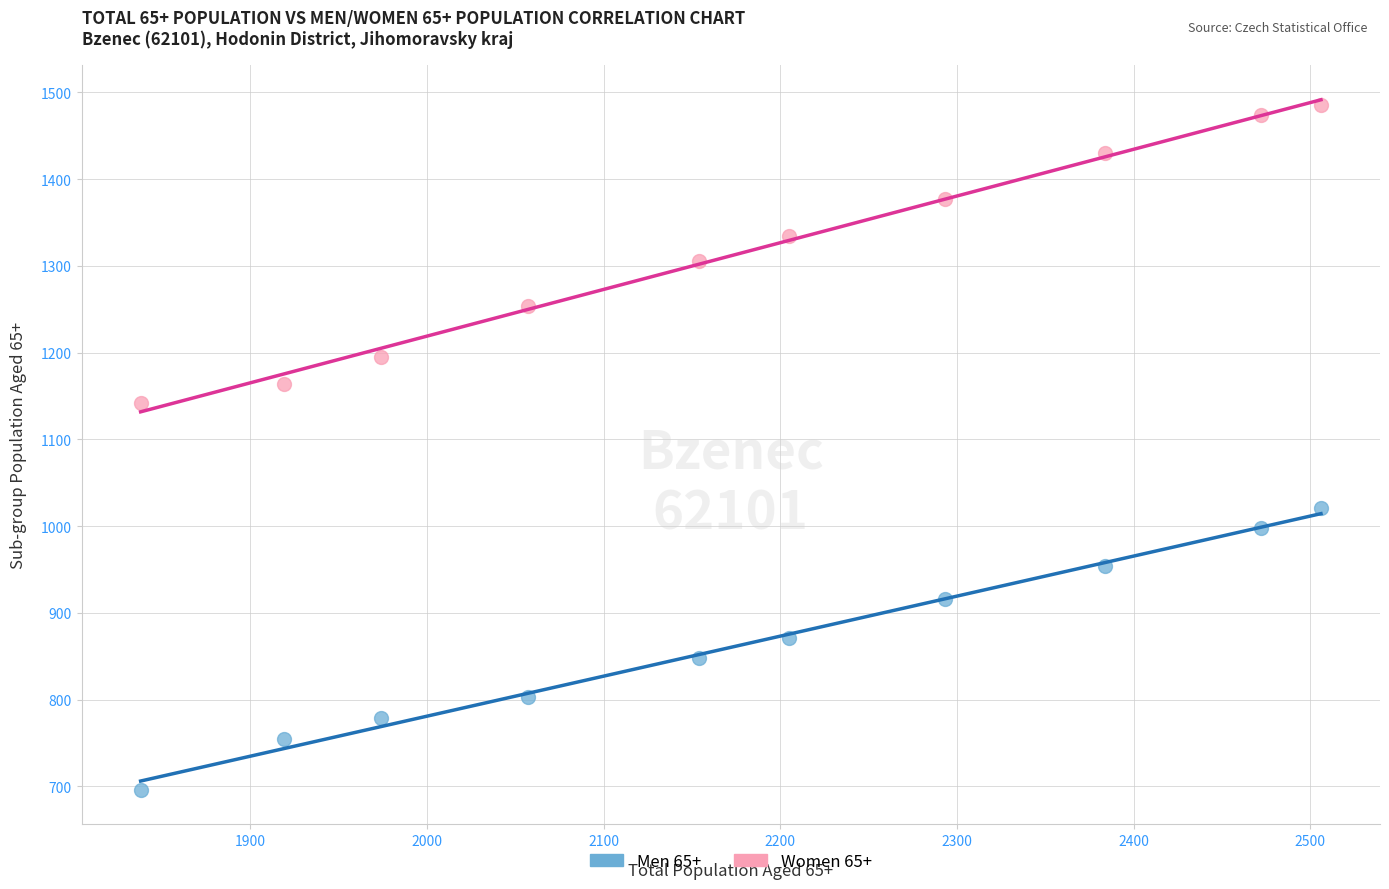

What is the X range (max minus min) for the scatter plot?

668